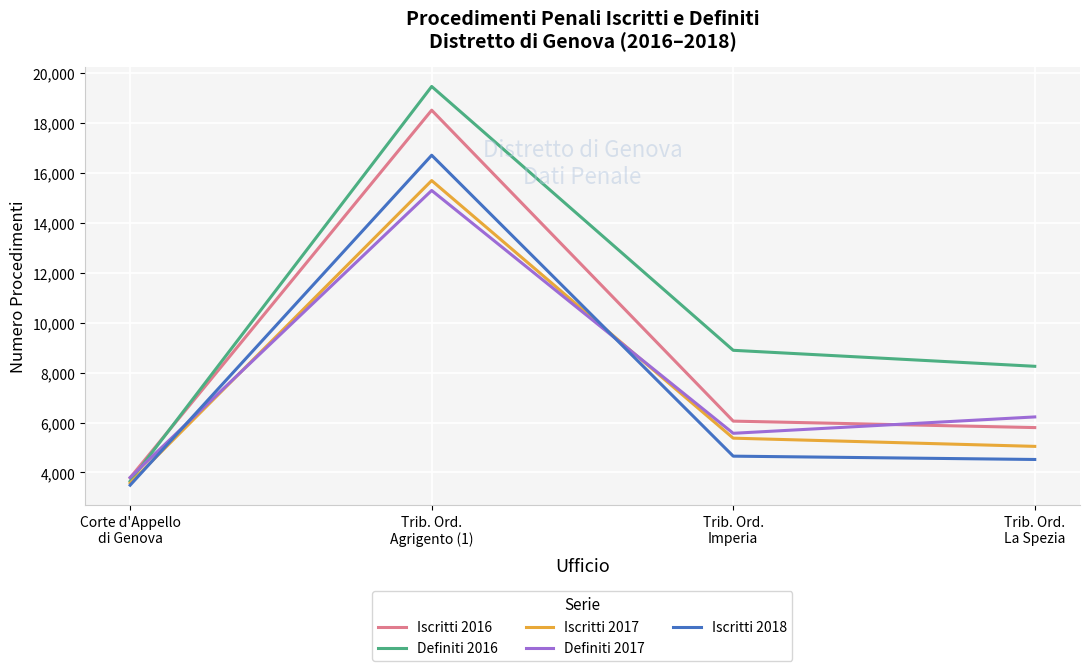

What is the sum of the Iscritti 2016 values at Corte d'Appello
di Genova and Trib. Ord.
La Spezia?

9589